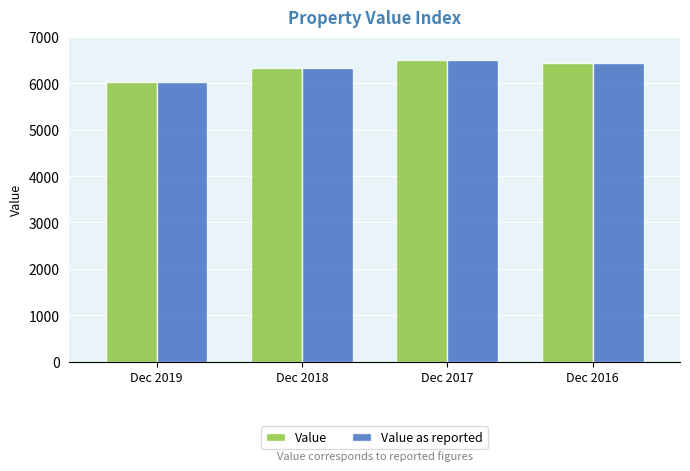

The value of Value as reported at Dec 2019 is 1711.9. True or false?

False